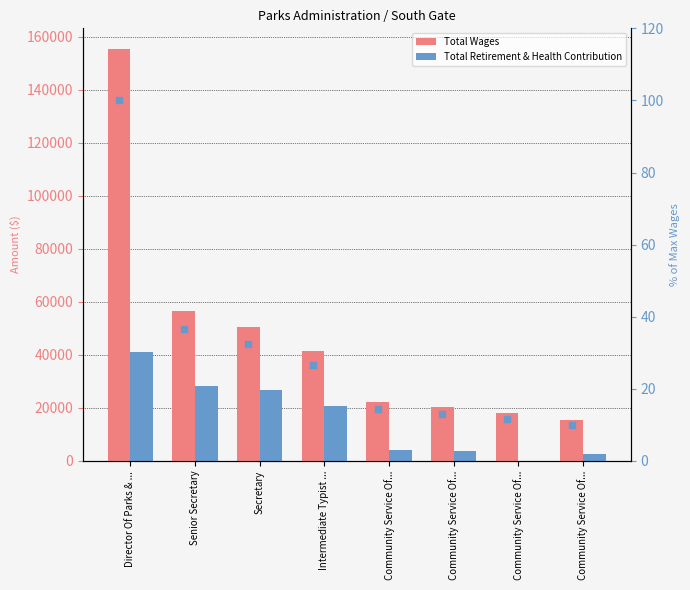

What is the average value of the Total Wages series?

47492